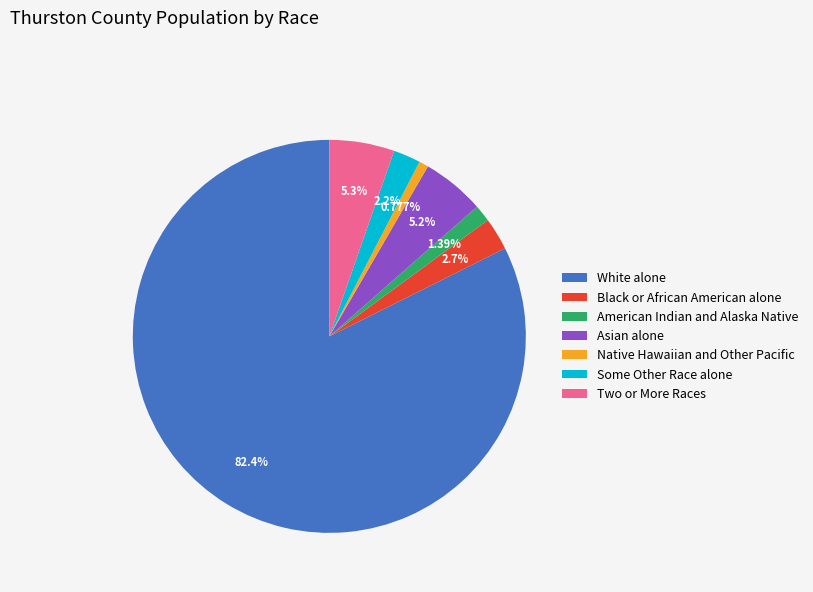

What portion of the pie excludes American Indian and Alaska Native?

98.6%